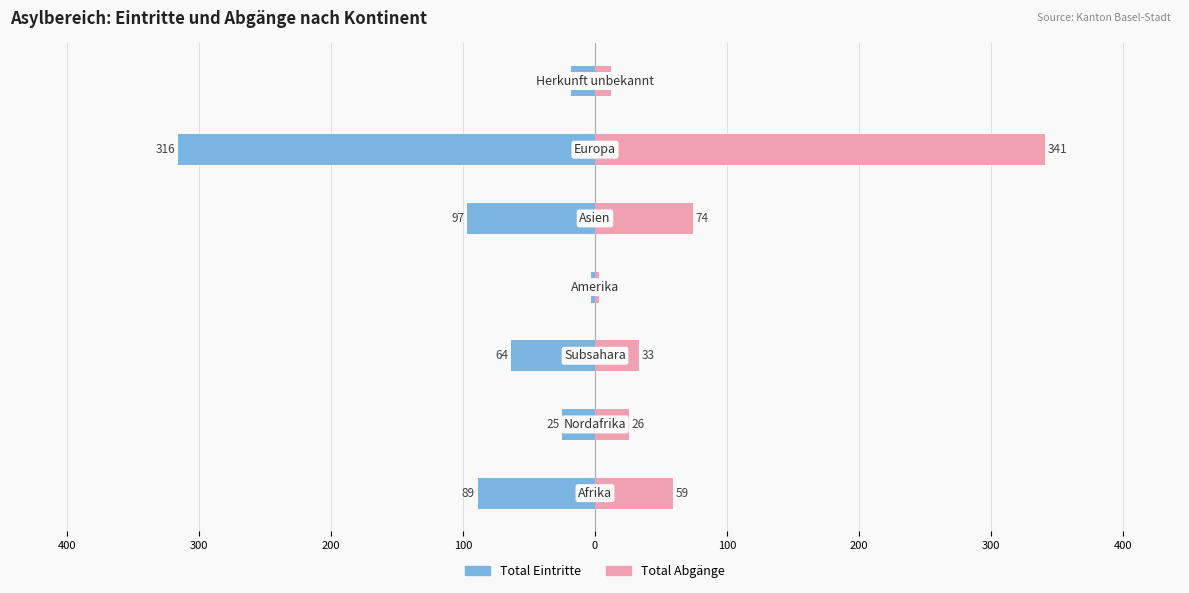

Count the number of categories in the chart.

7